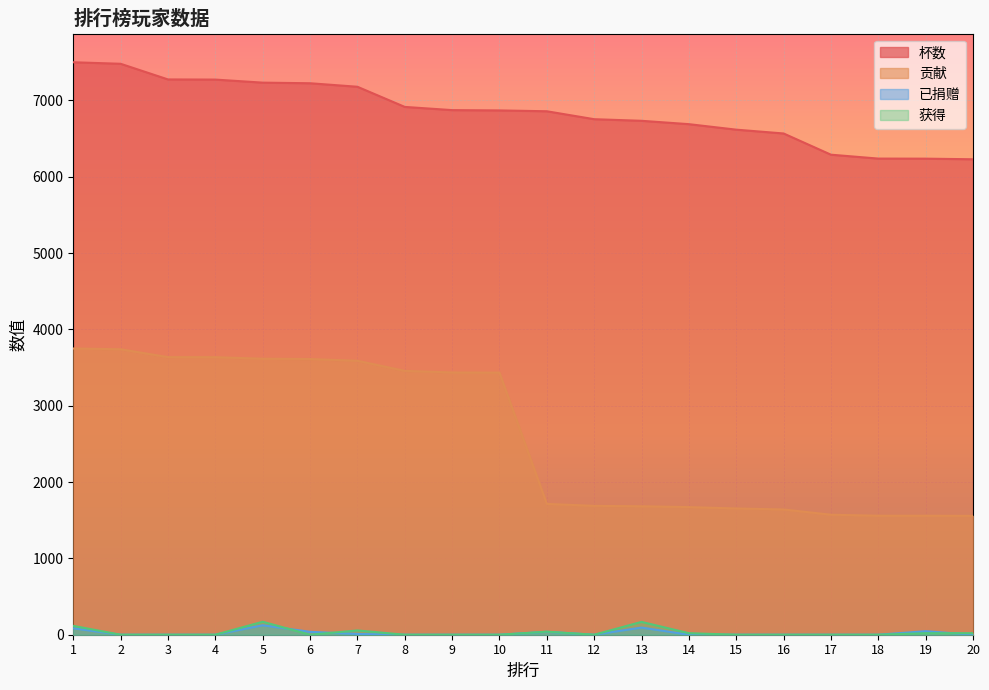

What is the spread (max minus min) of values at 18?

6238